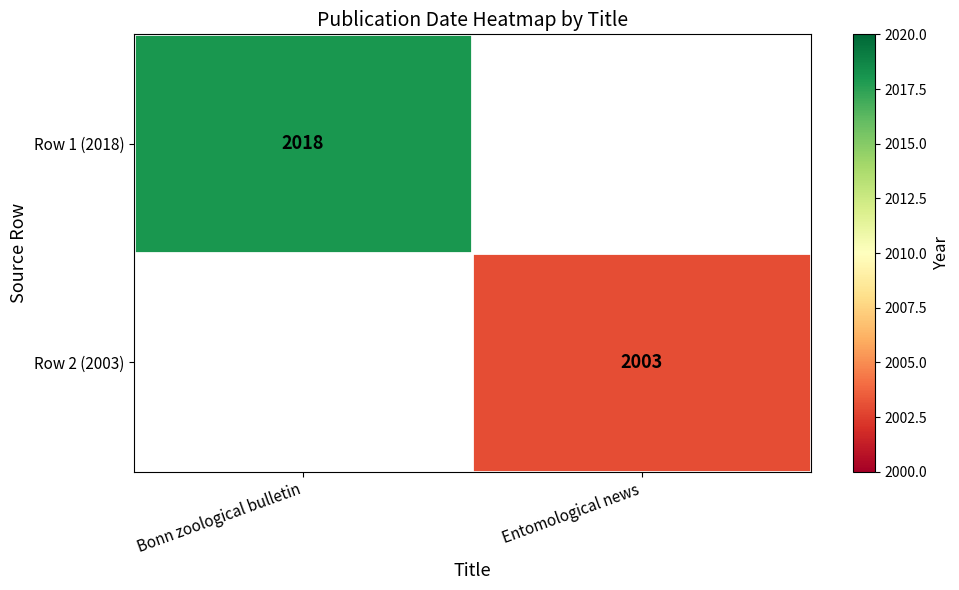

True or false: Row 2 (2003) has a value of 3143 at Entomological news.

False